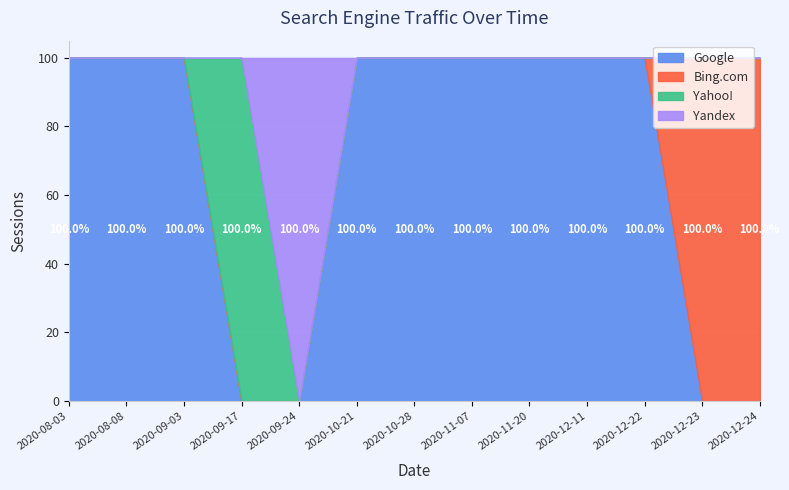

What is the average value of the Google series?

69